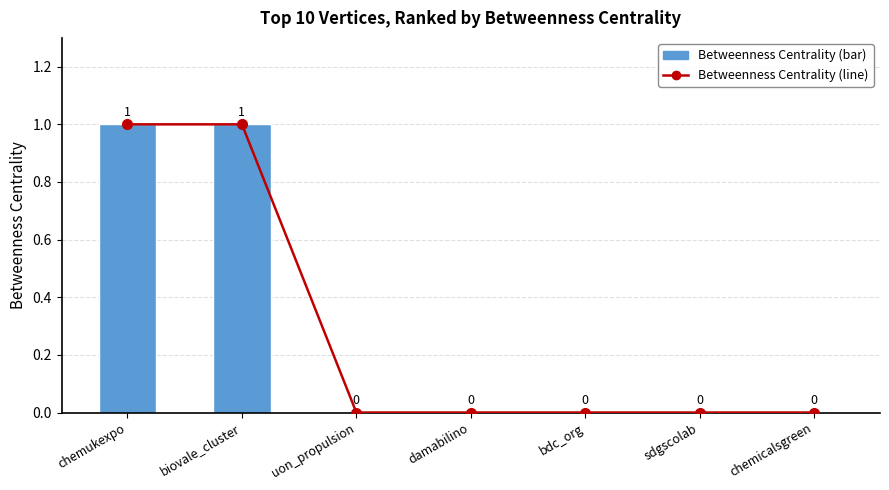

What position from the right is chemicalsgreen?

1